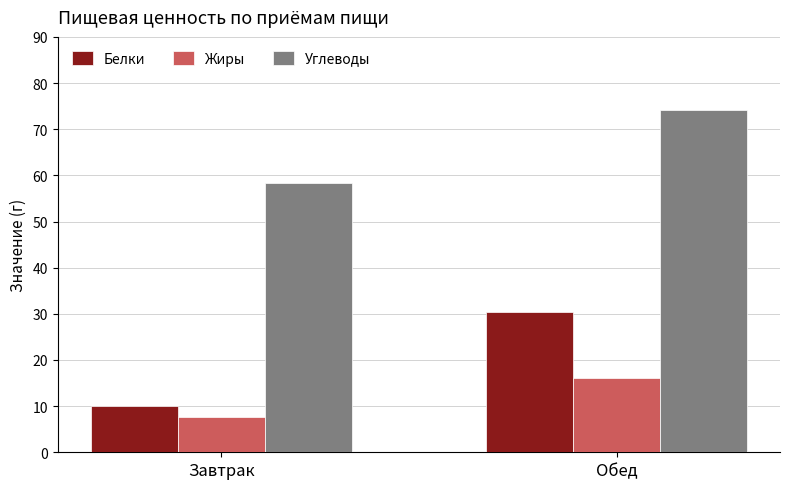

What is the difference between the Белки values at Обед and Завтрак?

20.5